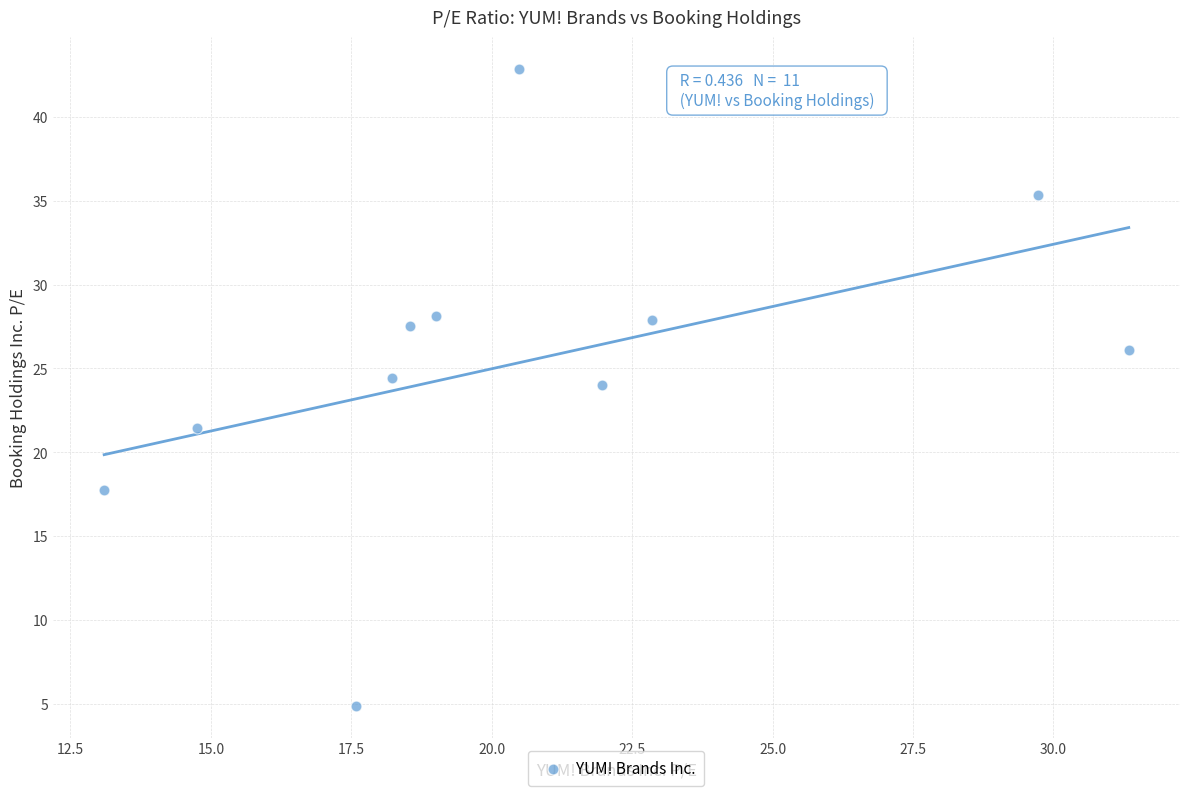

What Y value in the scatter plot is closest to 23?

24.0